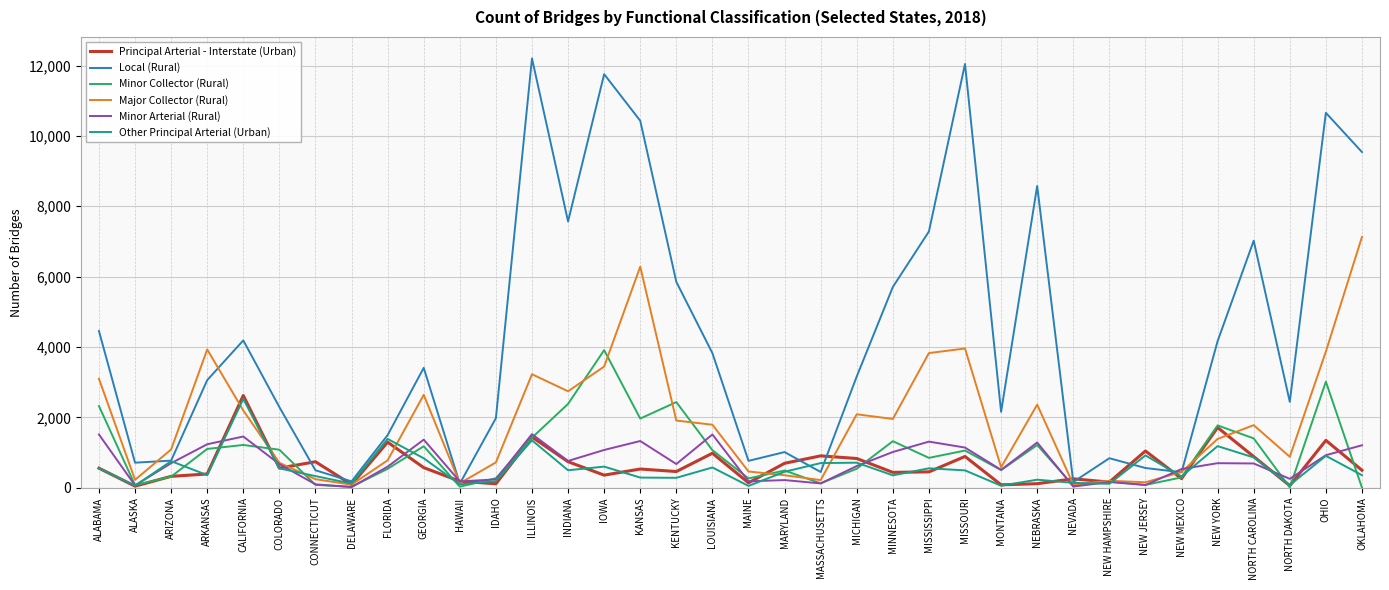

What is the sum of all Local (Rural) values?

151800